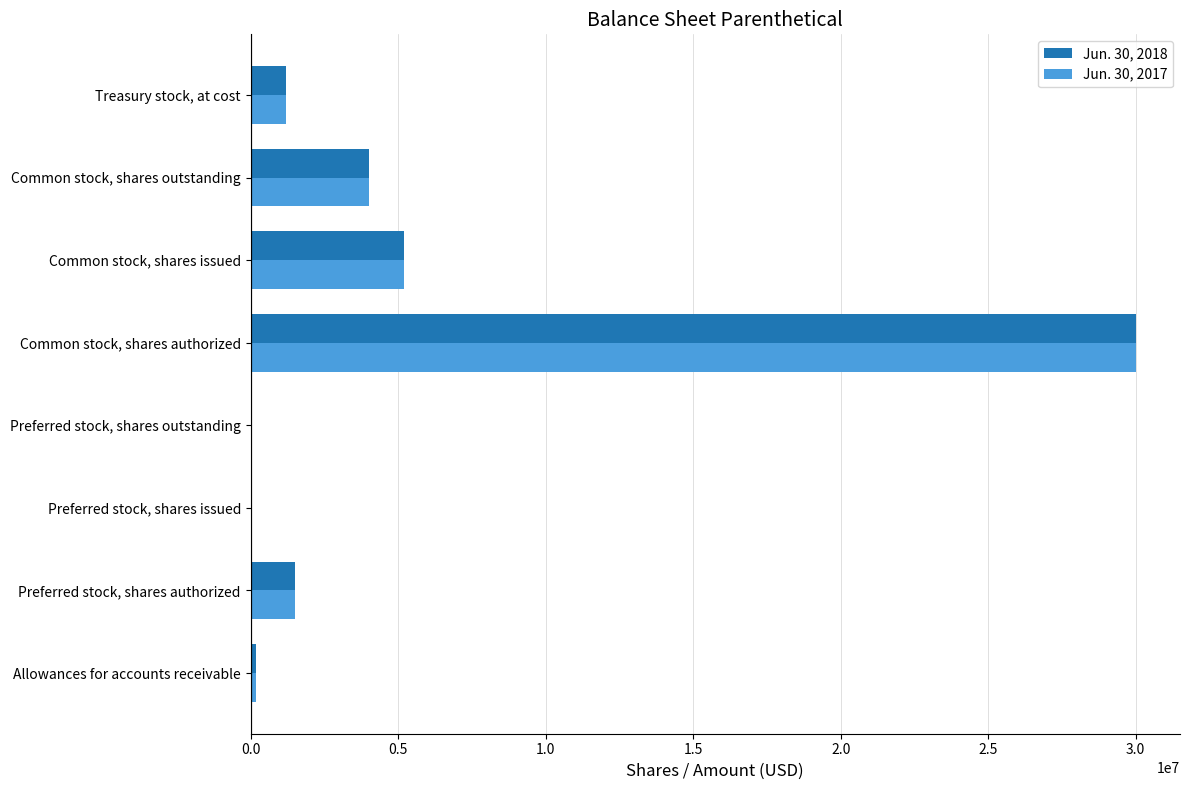

What is the total value across all series at Common stock, shares authorized?

60000000